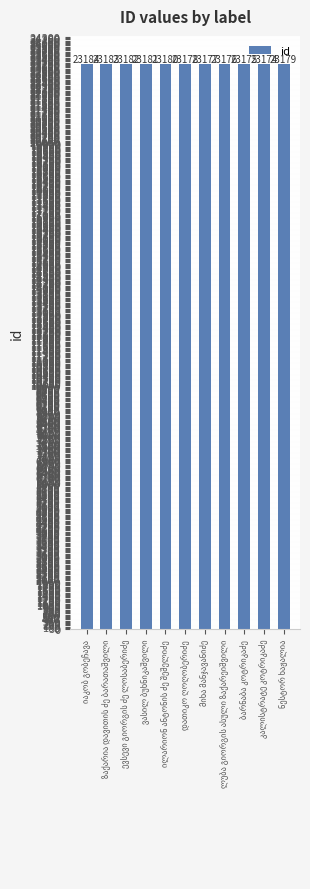

Reading right to left, transcribe all the data shown in this chart.

23179	23174	23175	23176	23177	23178	23180	23181	23182	23183	23184